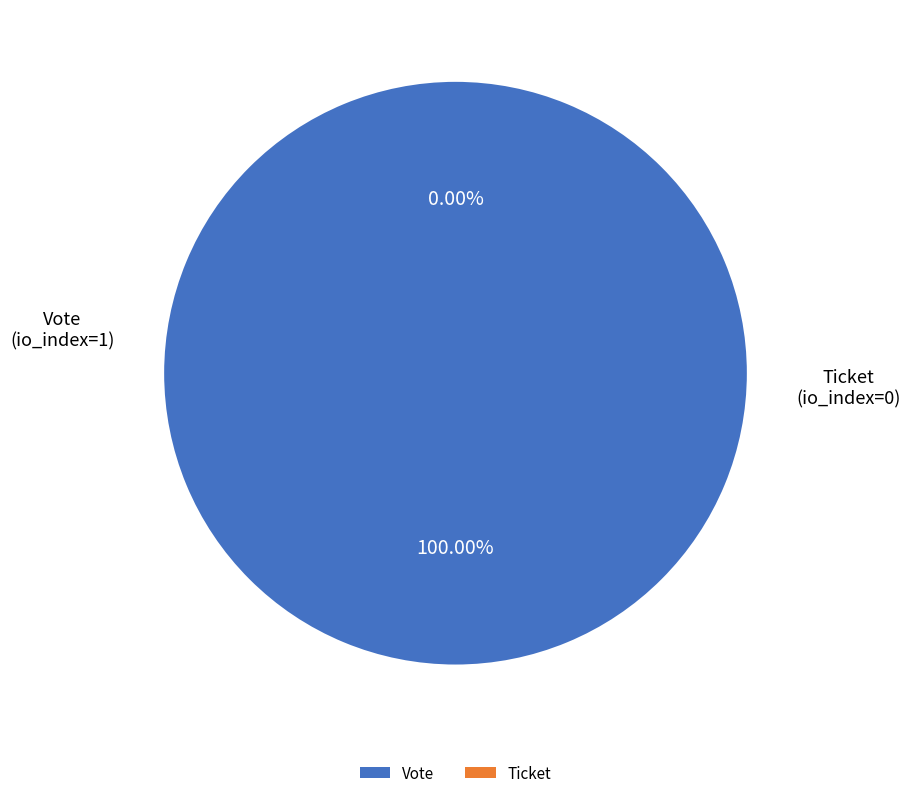

To the nearest percent, what is the average slice percentage?

50%